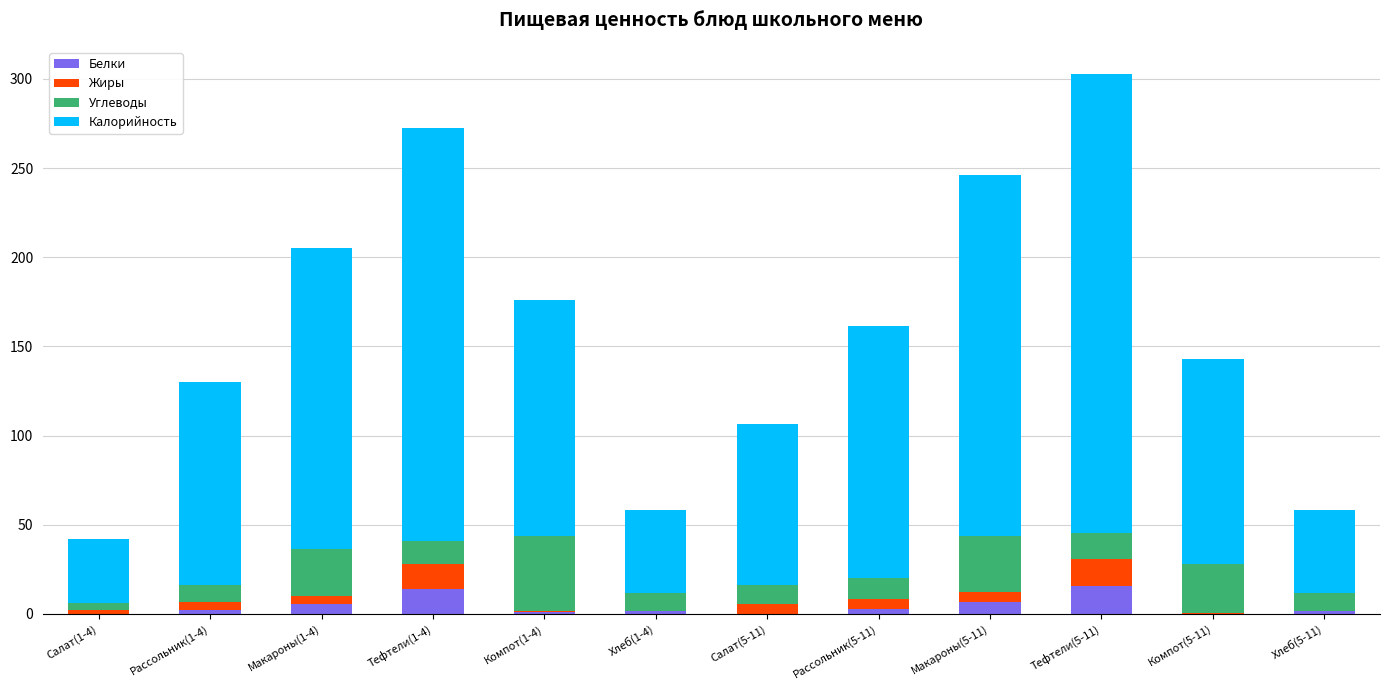

At which category is the sum across all series the highest?

Тефтели(5-11)